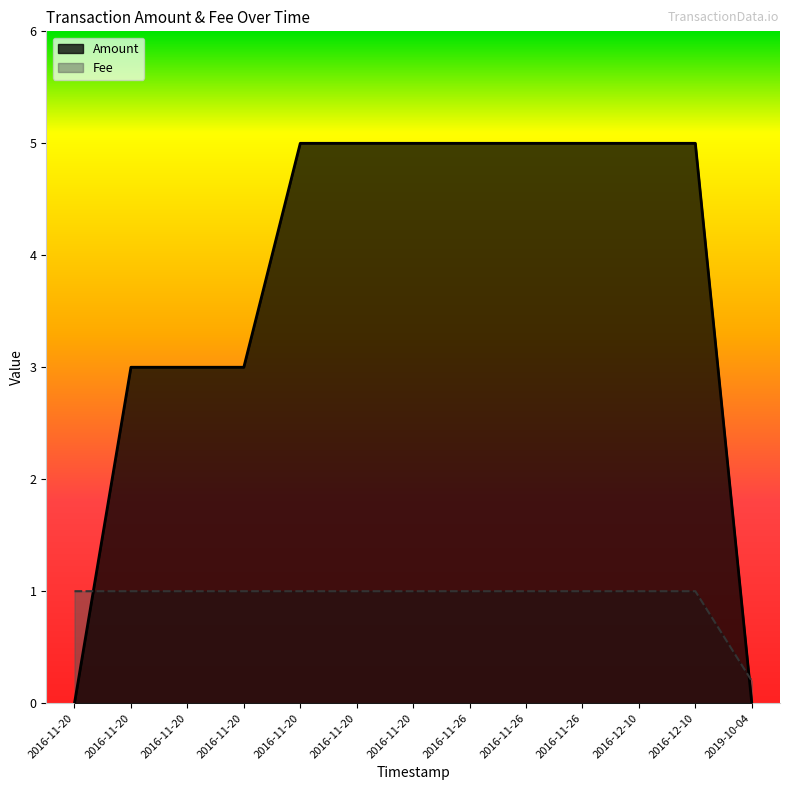

Rank the series by their average value, from highest to lowest.

Amount, Fee